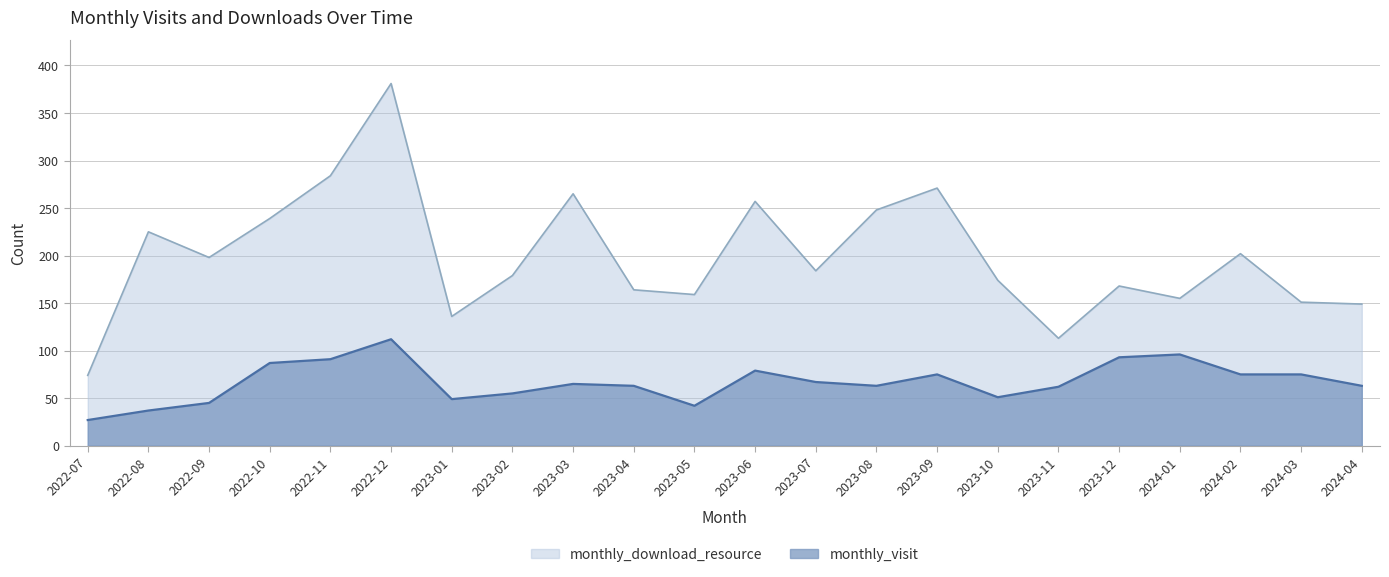

Which series has the largest total across all categories?

monthly_download_resource